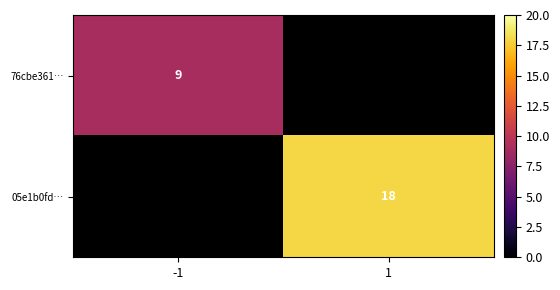

At which category is the sum across all series the highest?

1